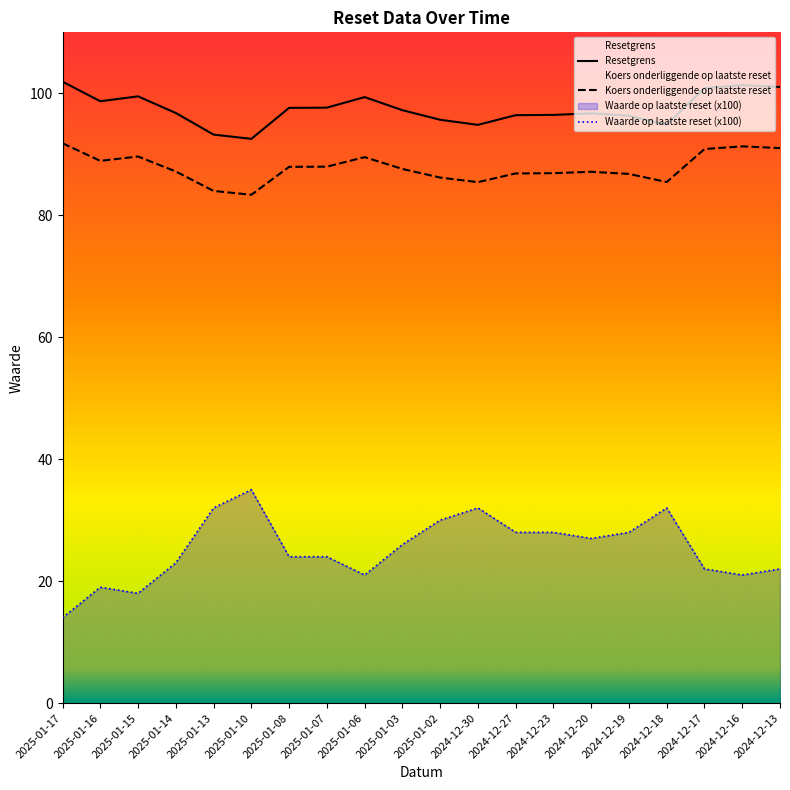

True or false: Waarde op laatste reset (x100) has more than 2 interior local peaks.

True